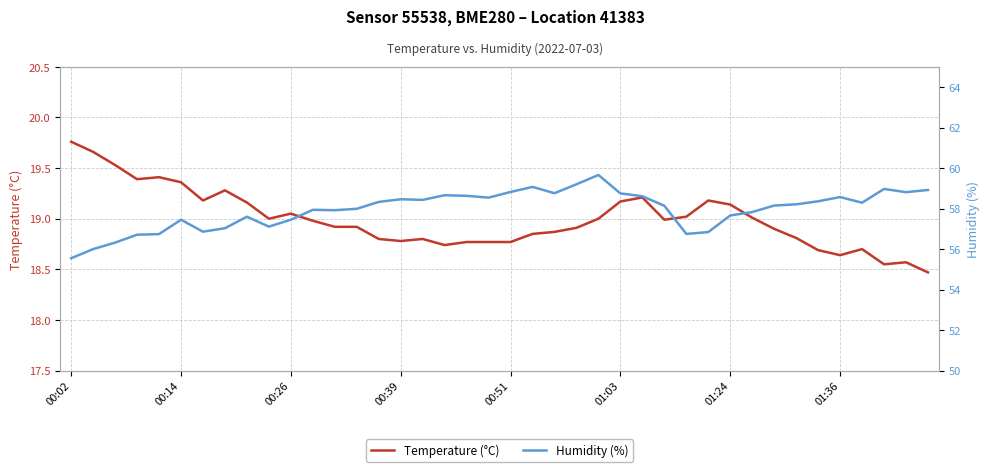

At which category does the chart reach its peak across all series?

24